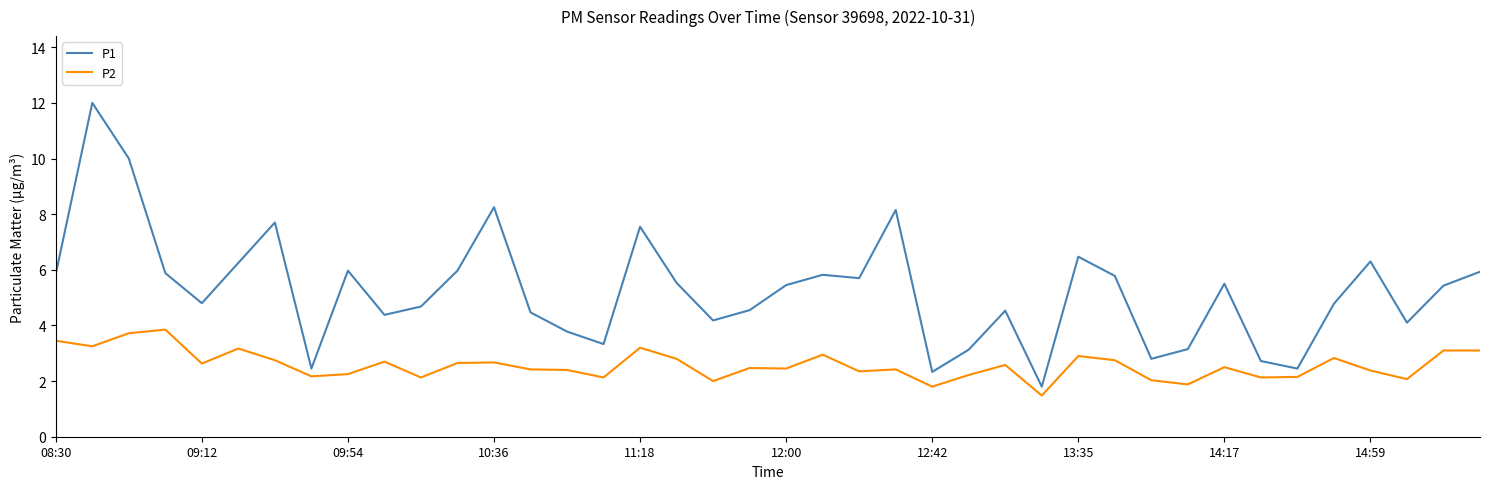

Which series has the largest range (max minus min)?

P1